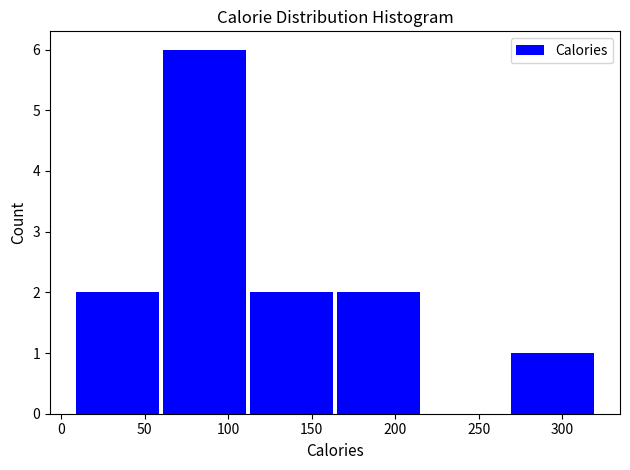

Which range on the x-axis has the tallest bar?

60 to 110